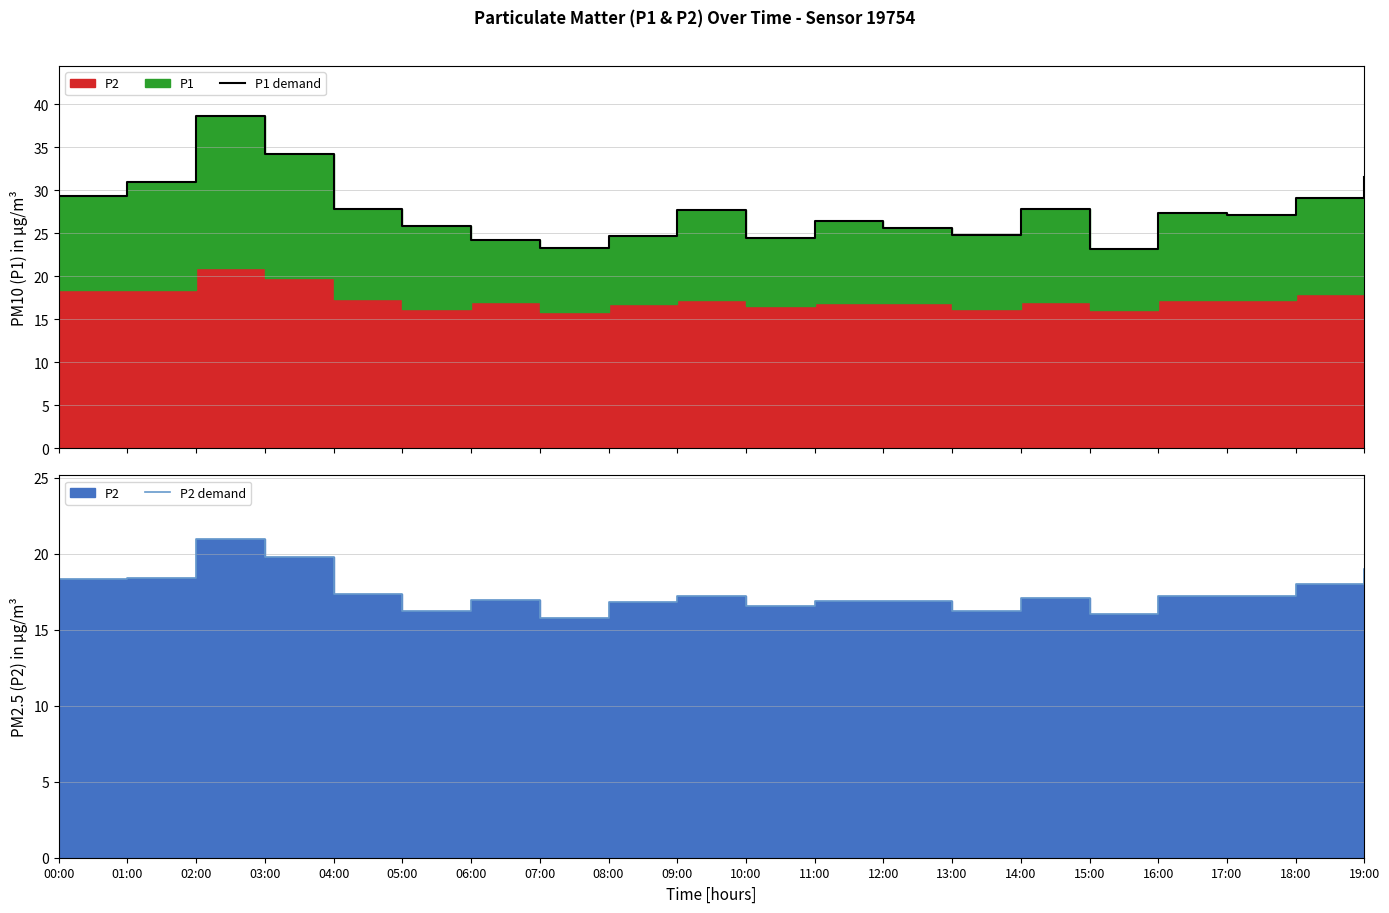

True or false: P2 demand and P1 demand cross at least once.

False